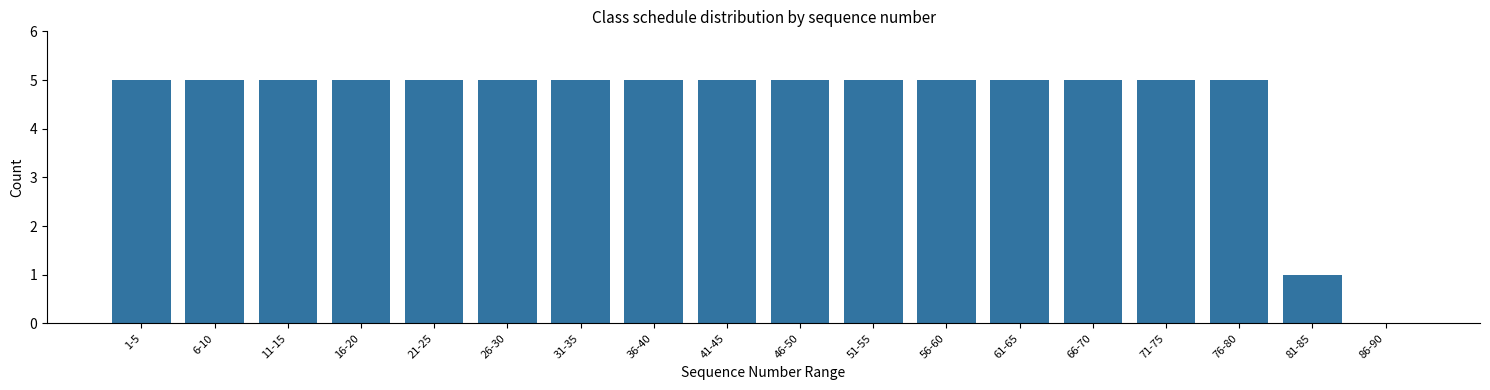

Reading left to right, list all the values displayed in this chart.

1-5=5	6-10=5	11-15=5	16-20=5	21-25=5	26-30=5	31-35=5	36-40=5	41-45=5	46-50=5	51-55=5	56-60=5	61-65=5	66-70=5	71-75=5	76-80=5	81-85=1	86-90=0